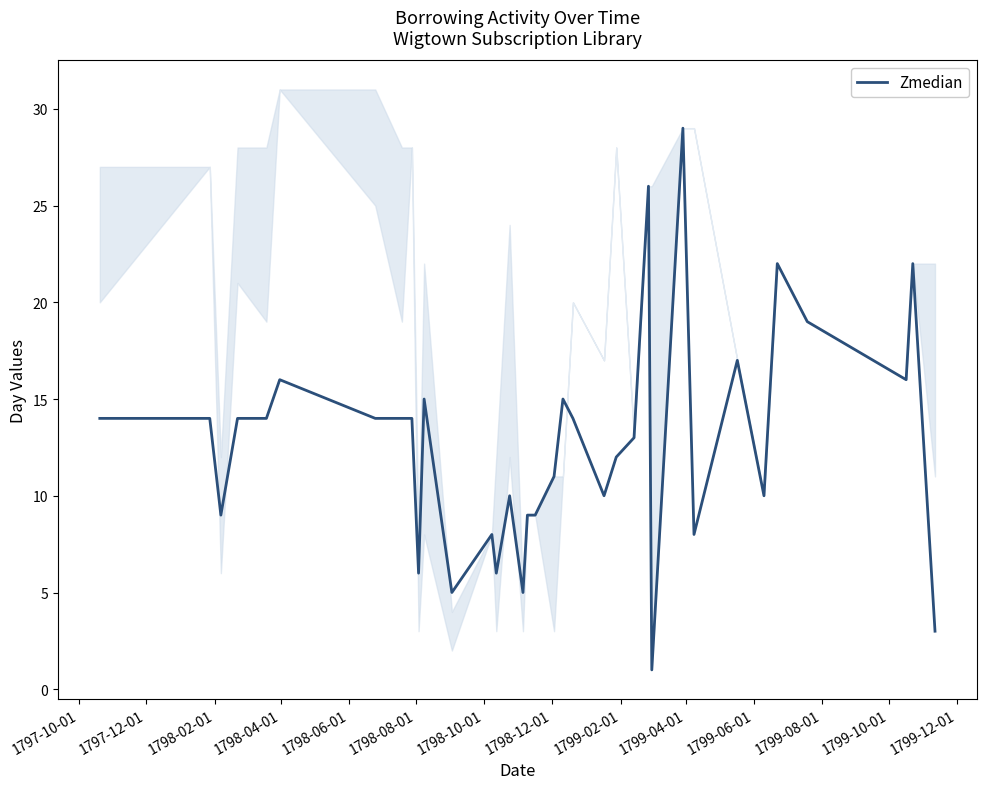

How many interior local valleys (lower than both neighbors) does the data have?

10